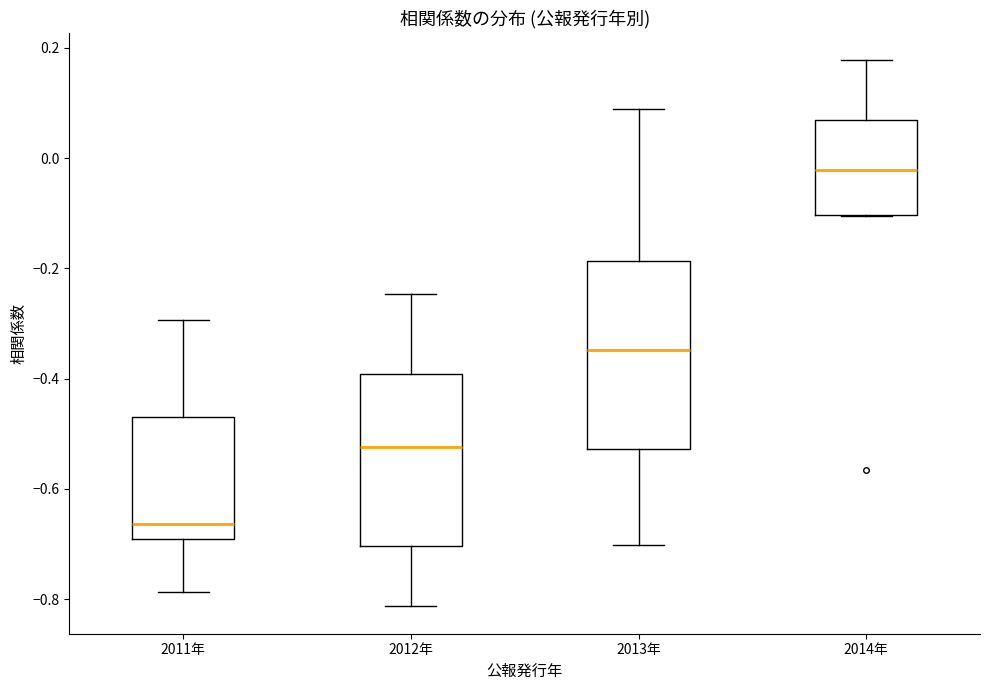

Which box is the tallest, from its lower edge to its upper edge?

2013年